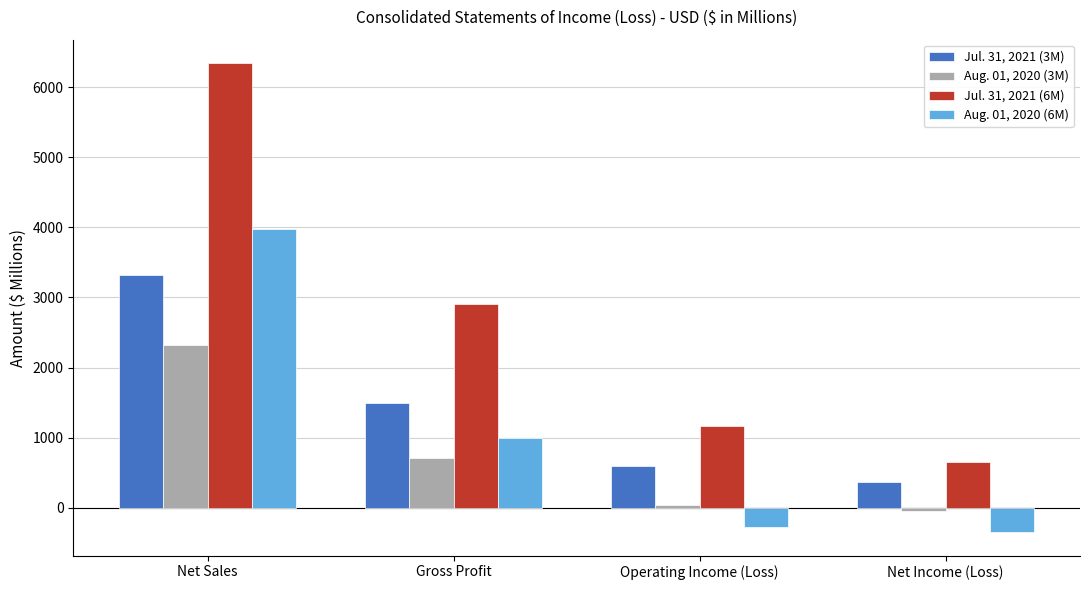

Reading left to right, extract all data points from this chart.

Jul. 31, 2021 (3M): 3318	1498	599	374
Aug. 01, 2020 (3M): 2319	711	44	-49
Jul. 31, 2021 (6M): 6341	2912	1171	651
Aug. 01, 2020 (6M): 3974	1000	-274	-346